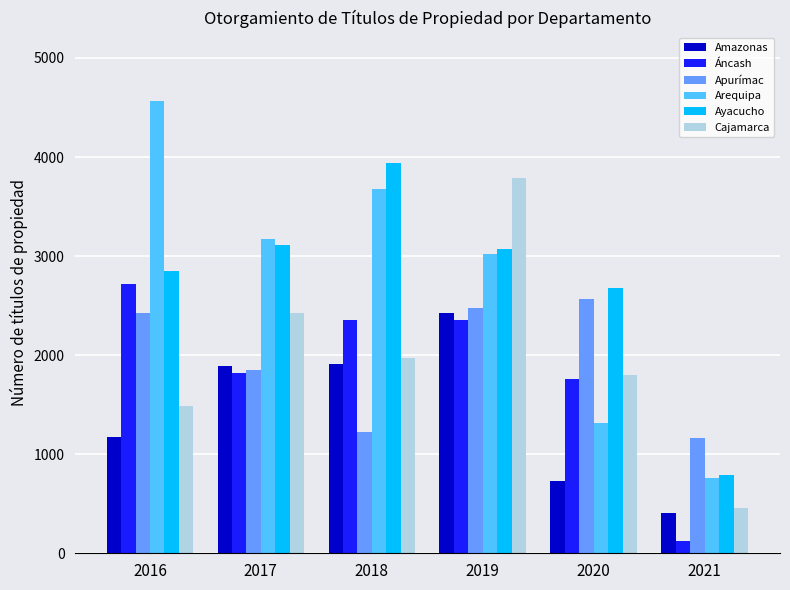

What is the difference between the maximum and minimum values in the Áncash series?

2600